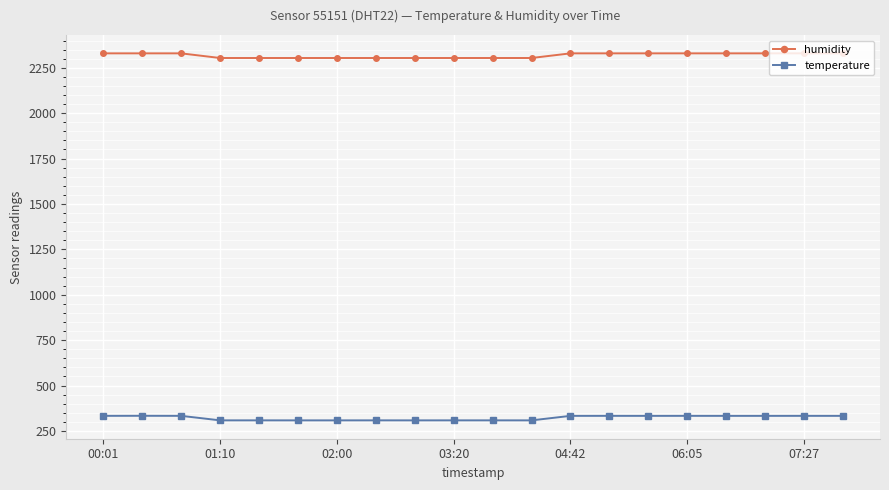

What is the sum of all humidity values?

46361.6